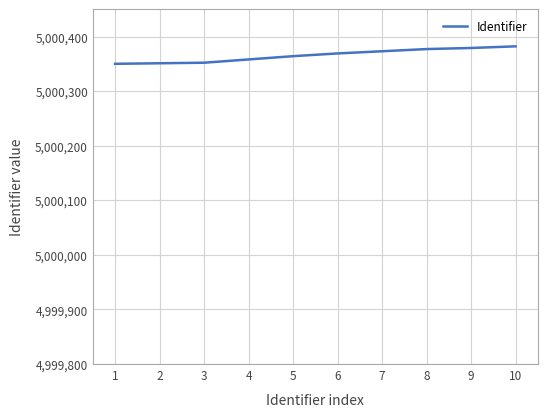

What is the difference between the second highest and minimum values?

29